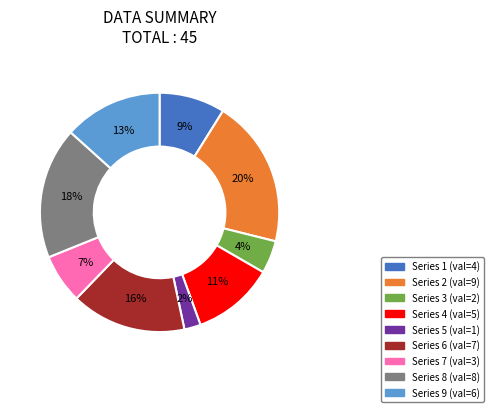

To the nearest percent, what is the average slice percentage?

11%